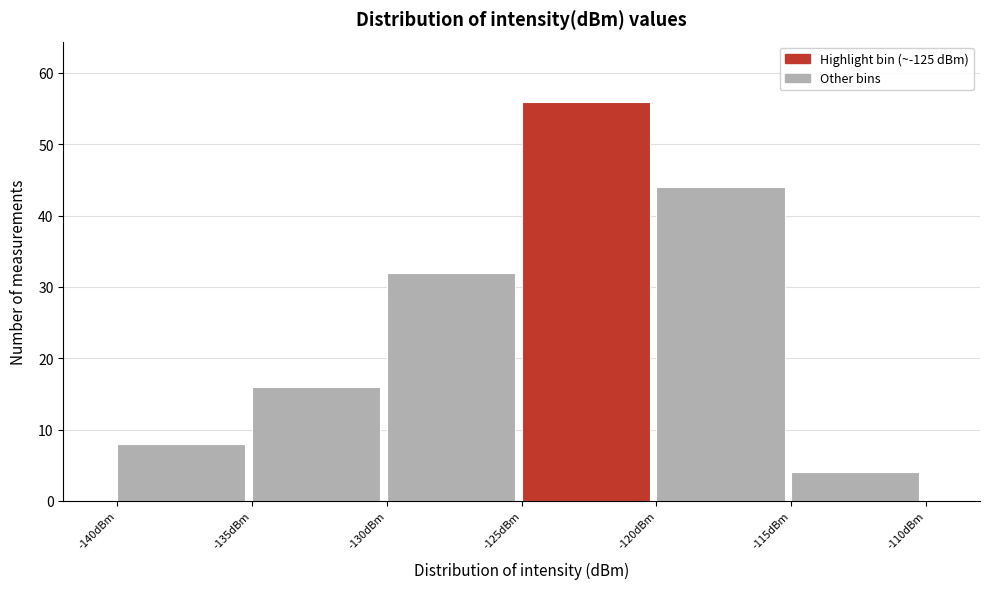

Over which range of the x-axis is the bar tallest?

-125 to -120